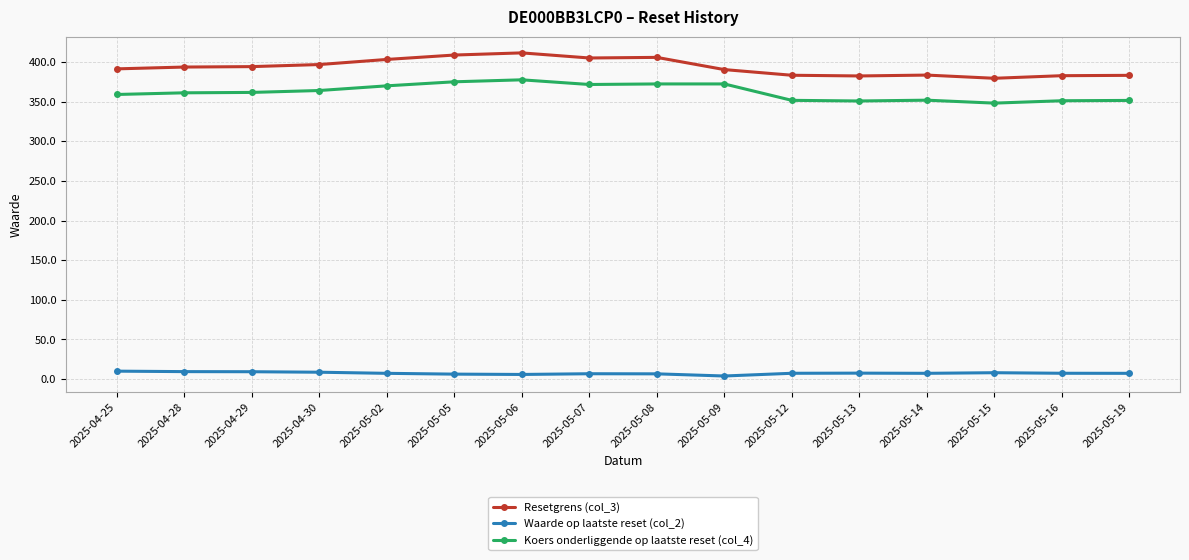

The Koers onderliggende op laatste reset (col_4) series shows 609.5 at 2025-04-30. True or false?

False